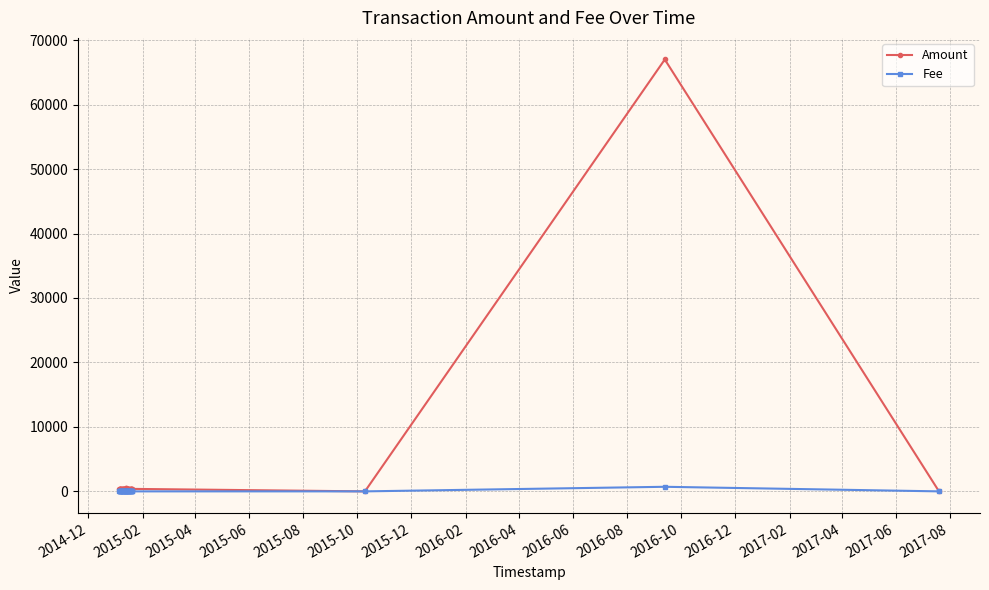

List the series in order of their peak value, highest first.

Amount, Fee